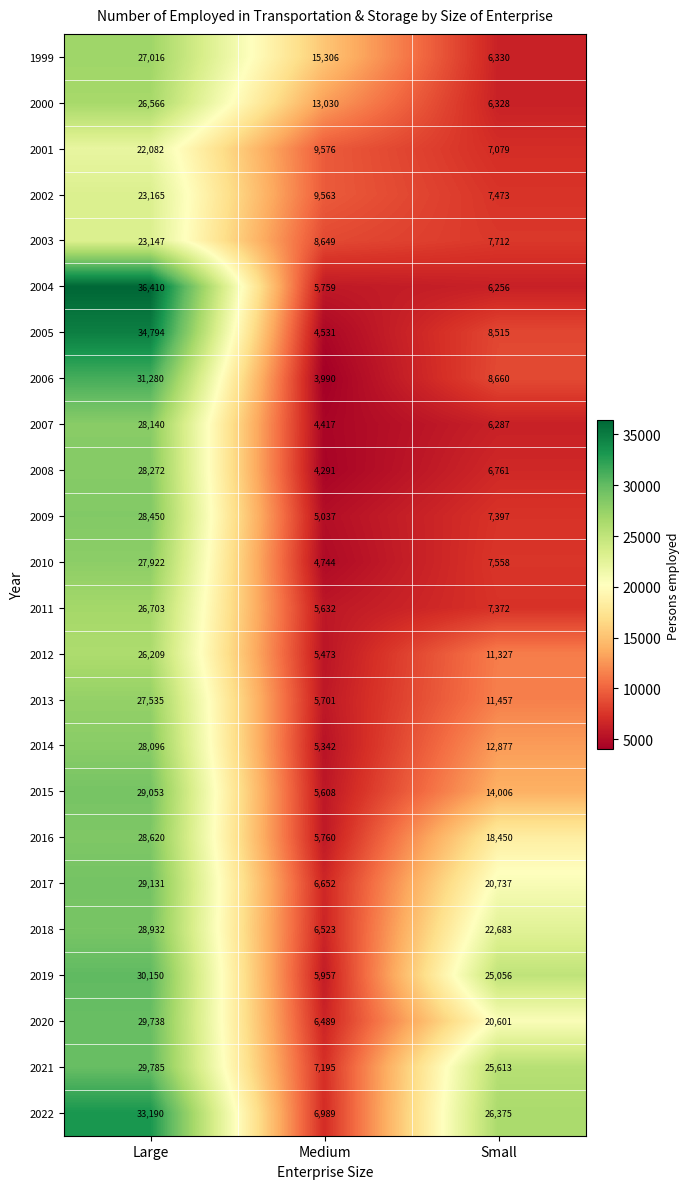

Which category has the lowest value across all series?

Medium